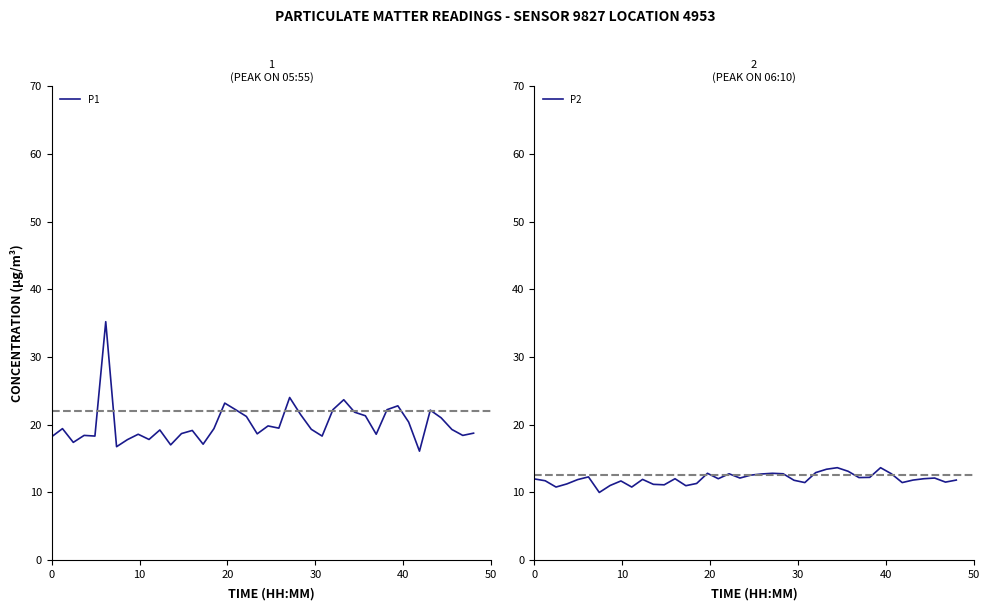

What is the highest value of the P1 series?

35.2